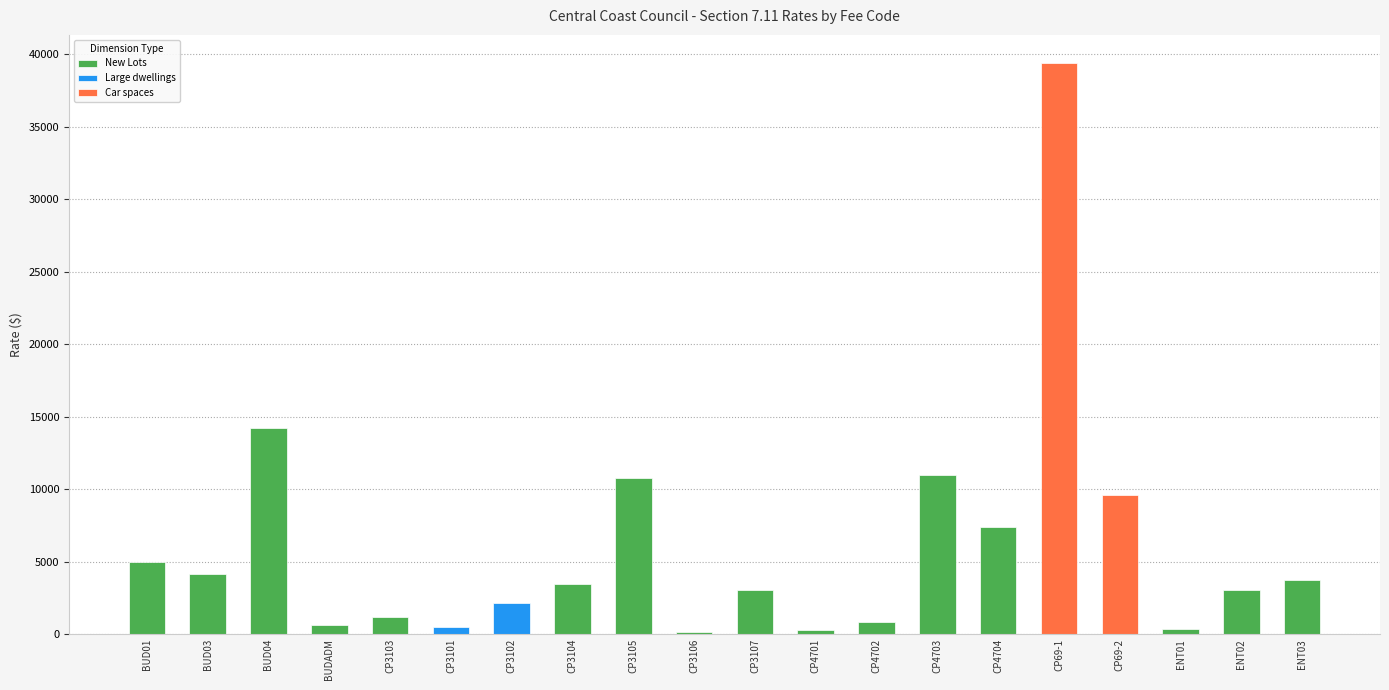

What is the value of the 15th bar from the left?

7370.7